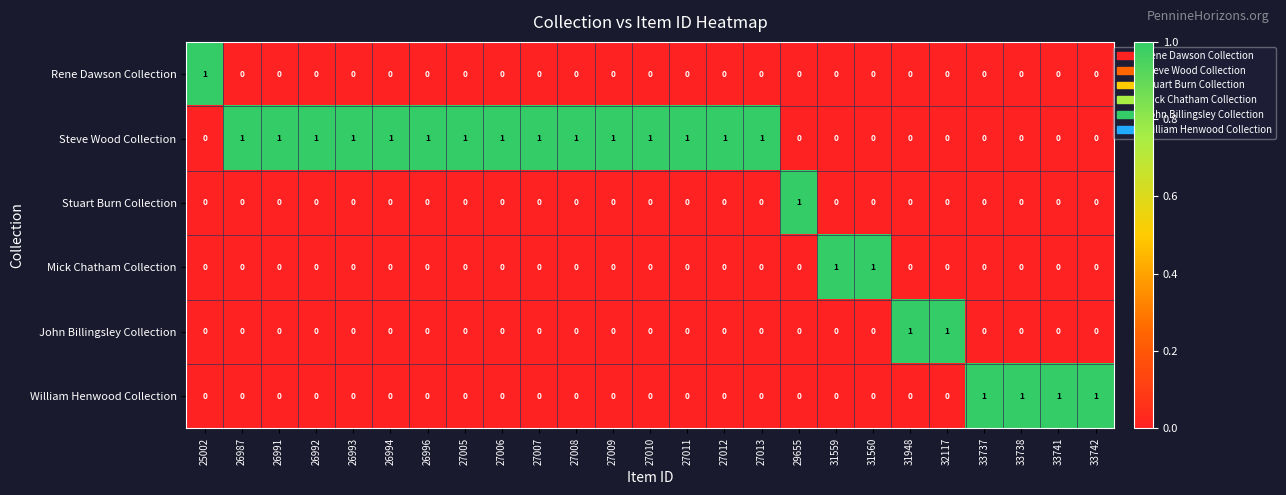

How many values in the Steve Wood Collection series are below 1?

10